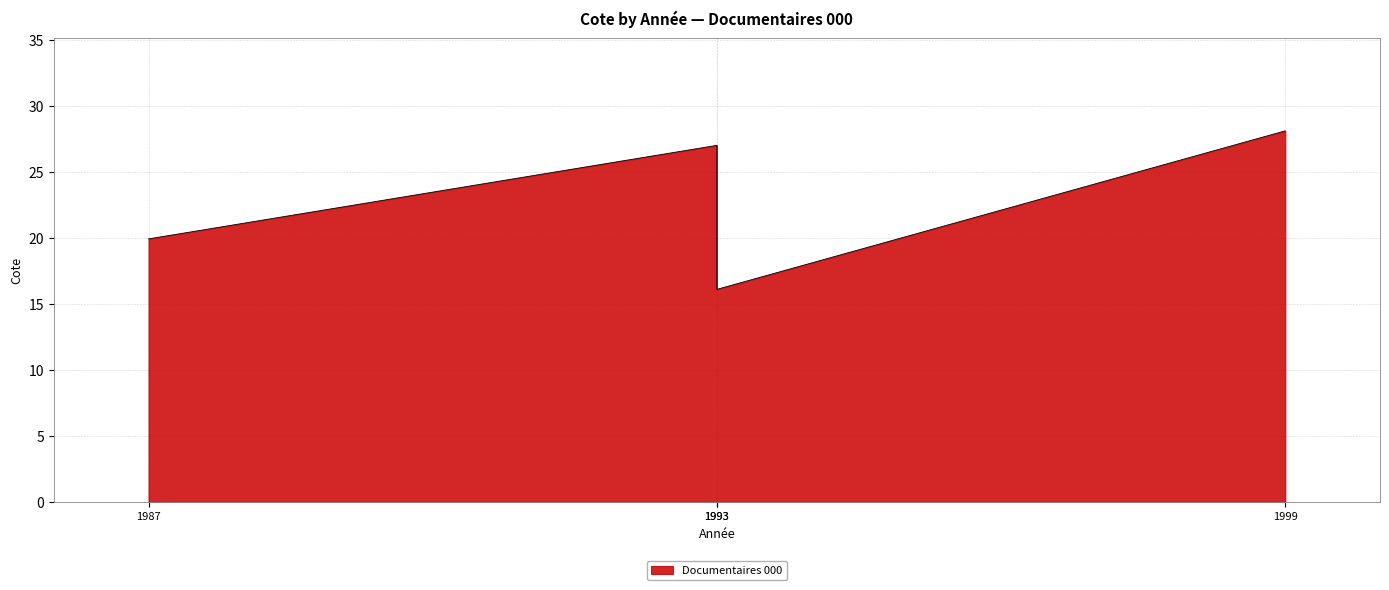

What is the minimum value shown in the chart?

16.1